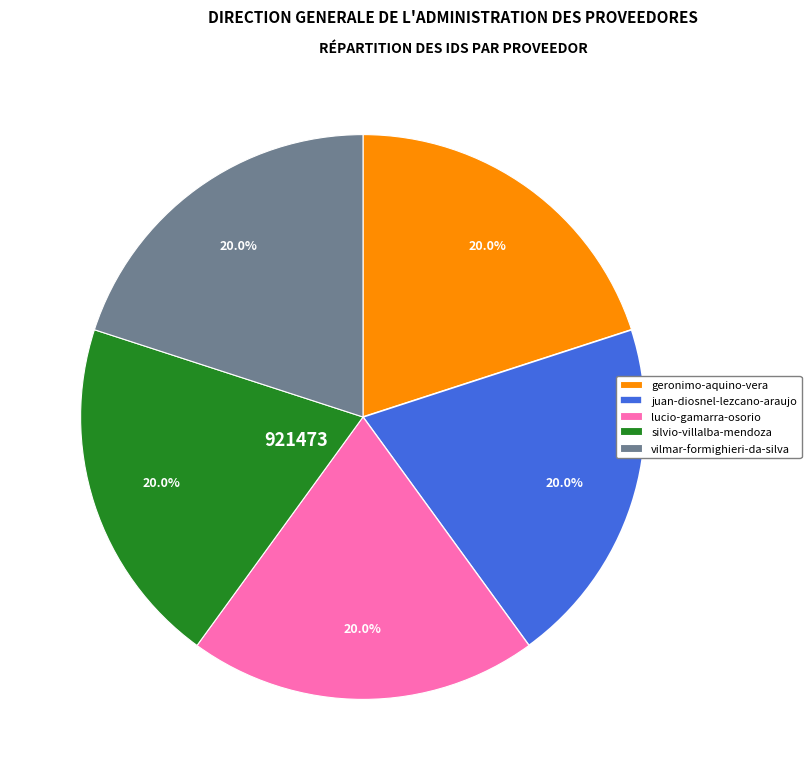

Does geronimo-aquino-vera account for over 50% of the chart?

No